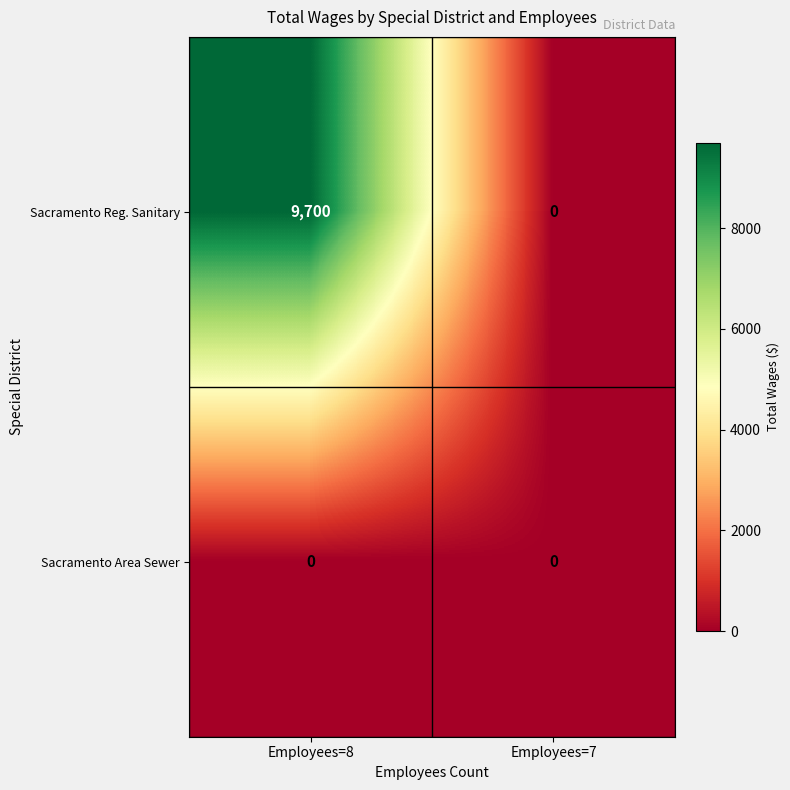

True or false: Sacramento Reg. Sanitary has a value of 3922 at Employees=7.

False